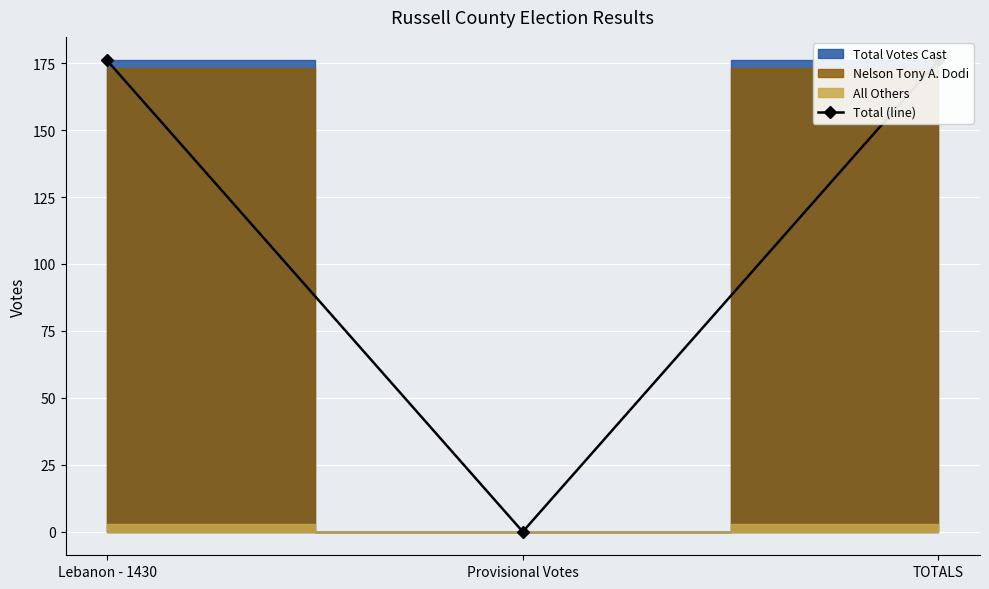

List the labels in order of value, smallest first.

Provisional Votes, Lebanon - 1430, TOTALS